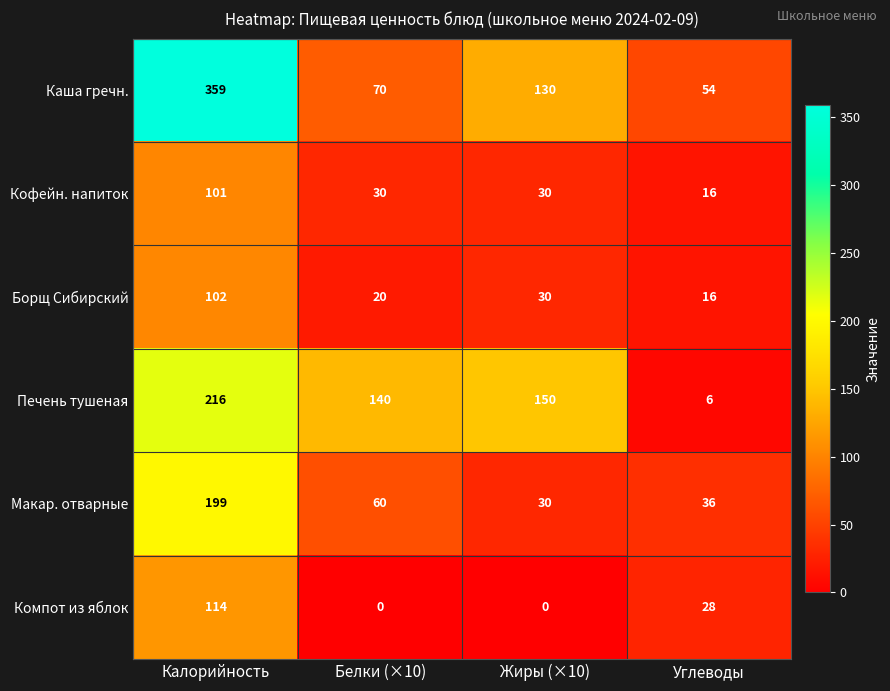

What is the difference between the maximum and second lowest values in the Макар. отварные series?

163